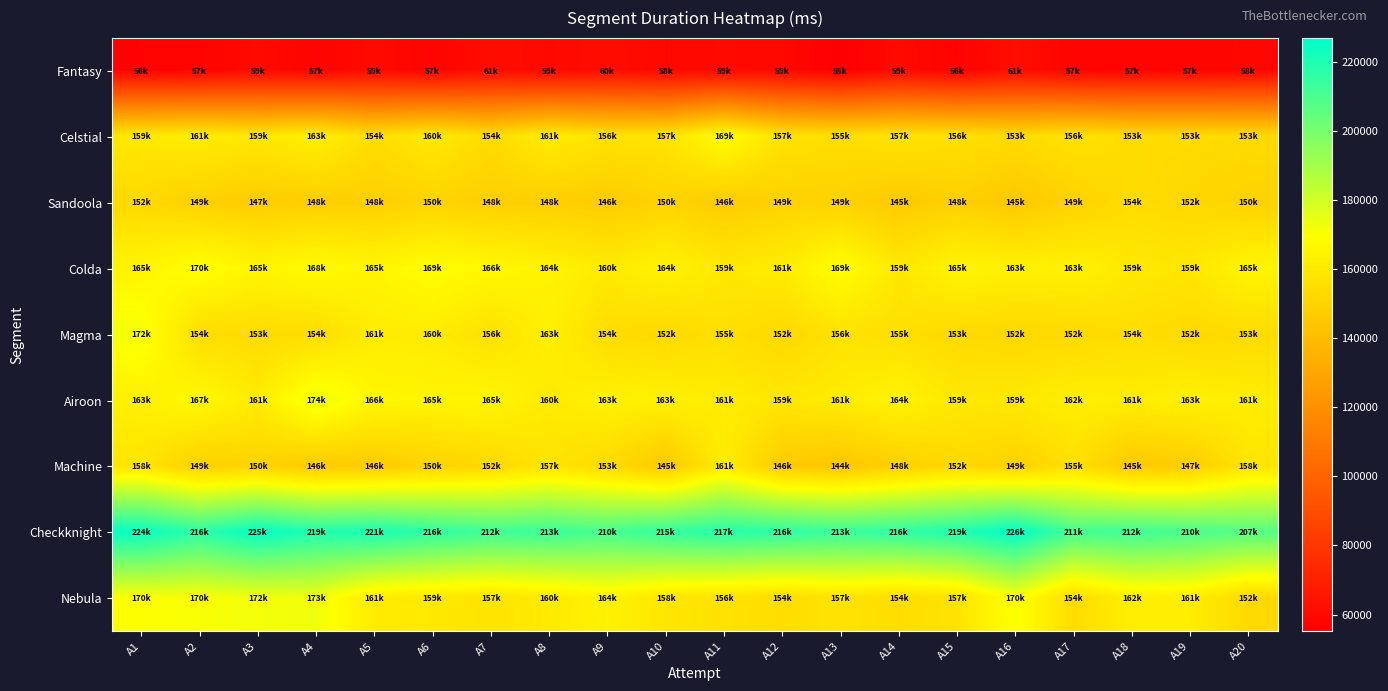

Which has a higher value, A7 or A13?

A7